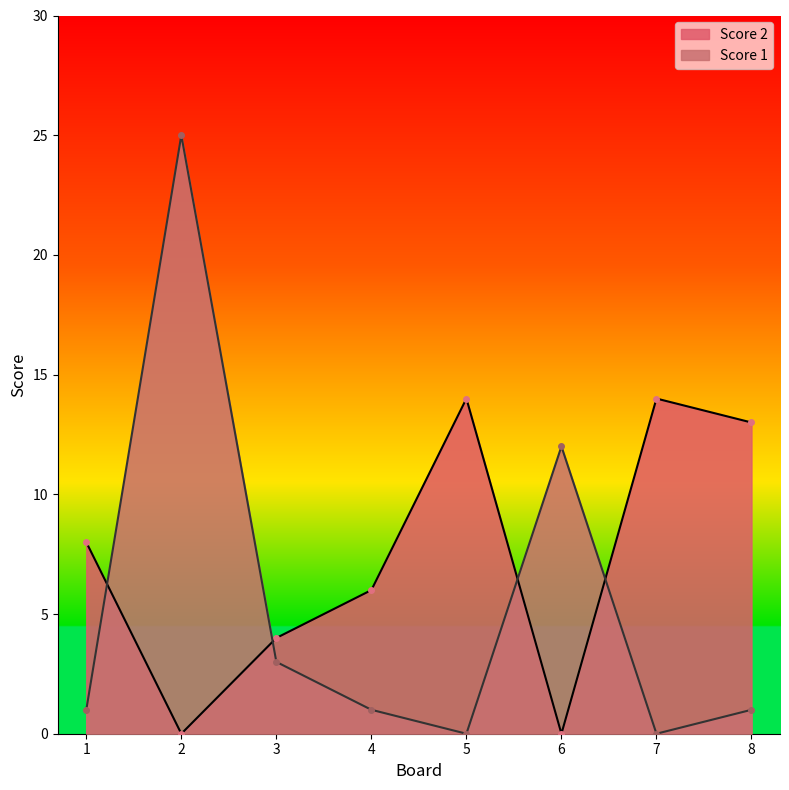

How many data points in Score 2 are above 8?

3